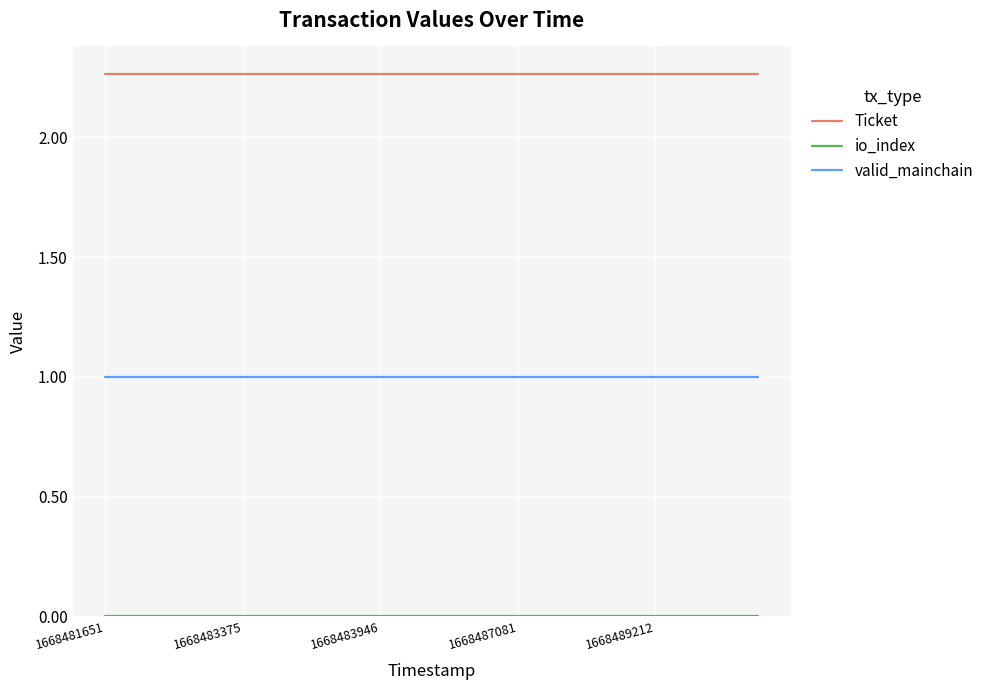

True or false: valid_mainchain and Ticket cross at least once.

False